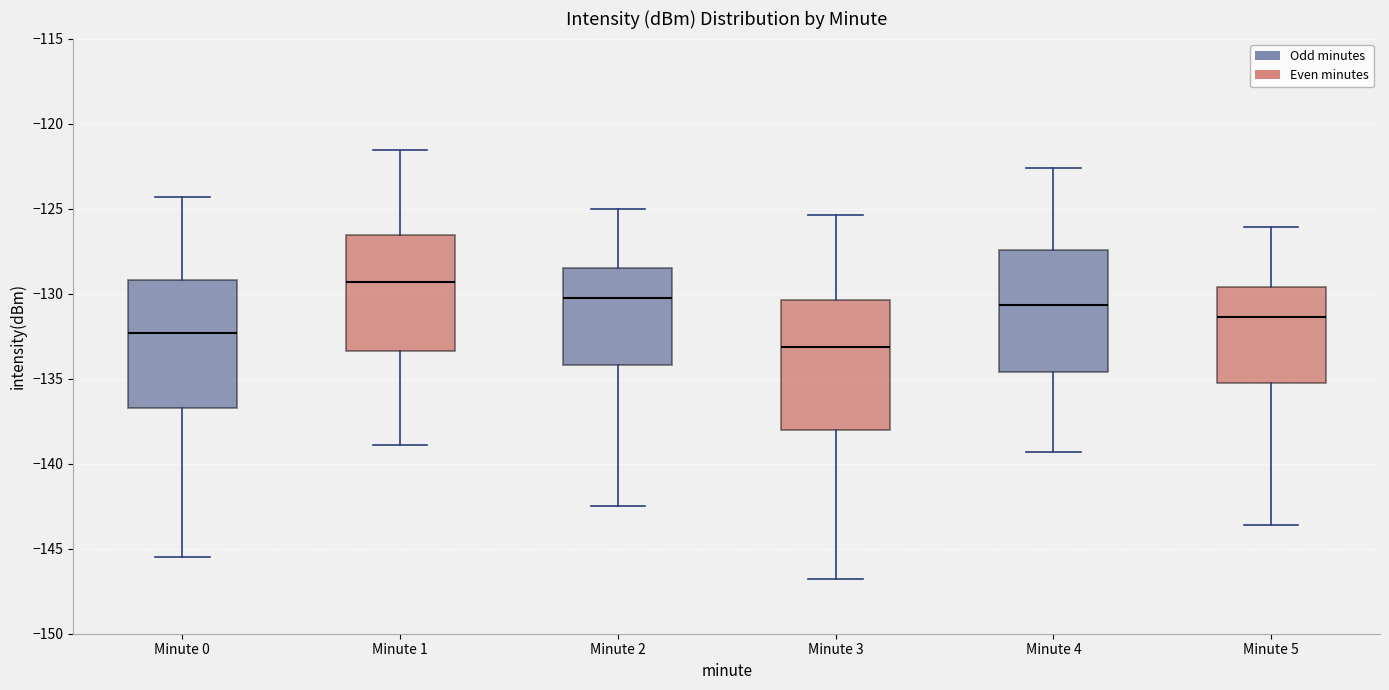

Reading left to right, read every box against the y-axis: the position of its median line, the range the box covers, and the ends of its whiskers. The values are not printed on the chart, so give them approximately, as read against the axis.

Minute 0: median -132.5, box -137.0 to -129.0, whiskers -145.5 to -124.5
Minute 1: median -129.5, box -133.5 to -126.5, whiskers -139.0 to -121.5
Minute 2: median -130.0, box -134.0 to -128.5, whiskers -142.5 to -125.0
Minute 3: median -133.0, box -138.0 to -130.5, whiskers -147.0 to -125.5
Minute 4: median -130.5, box -134.5 to -127.5, whiskers -139.5 to -122.5
Minute 5: median -131.5, box -135.5 to -129.5, whiskers -143.5 to -126.0